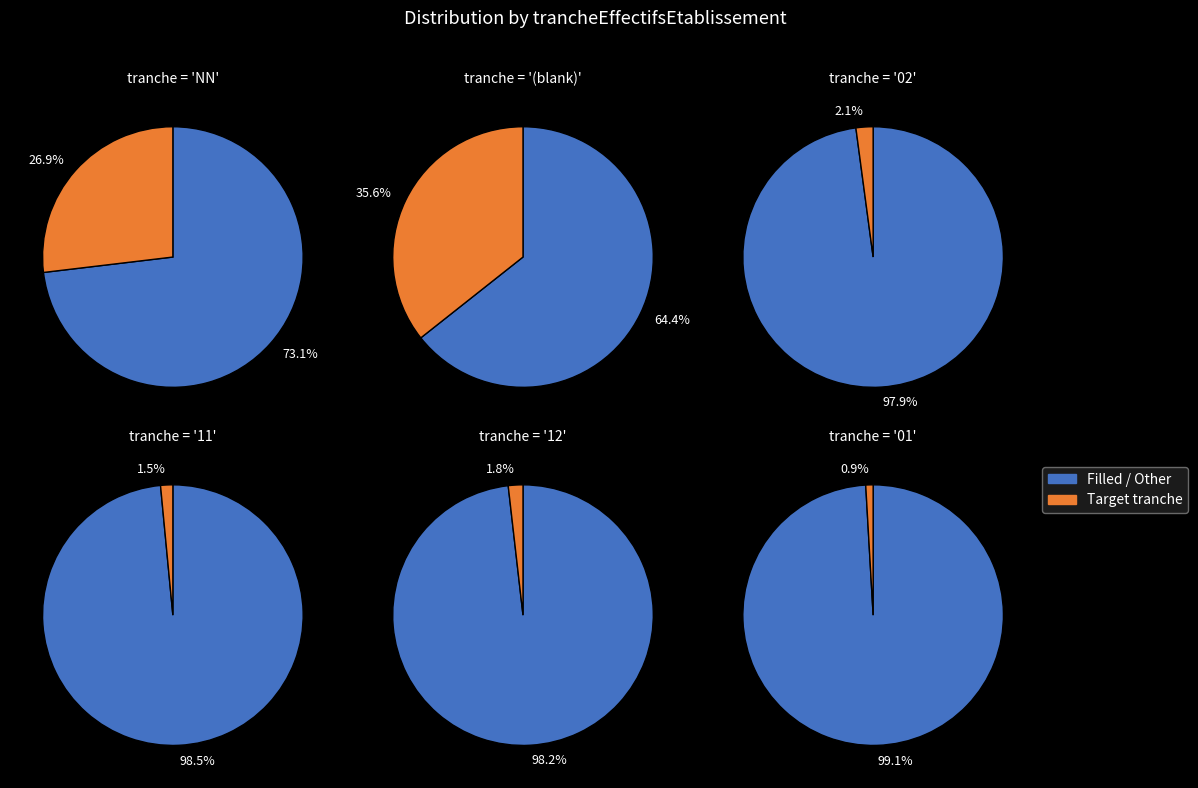

What percentage is the 12 slice, to the nearest percent?

2%